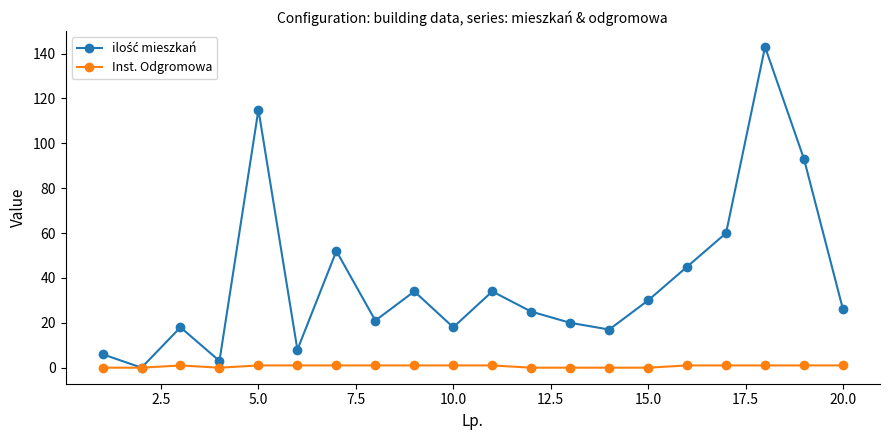

Which series has the largest range (max minus min)?

ilość mieszkań